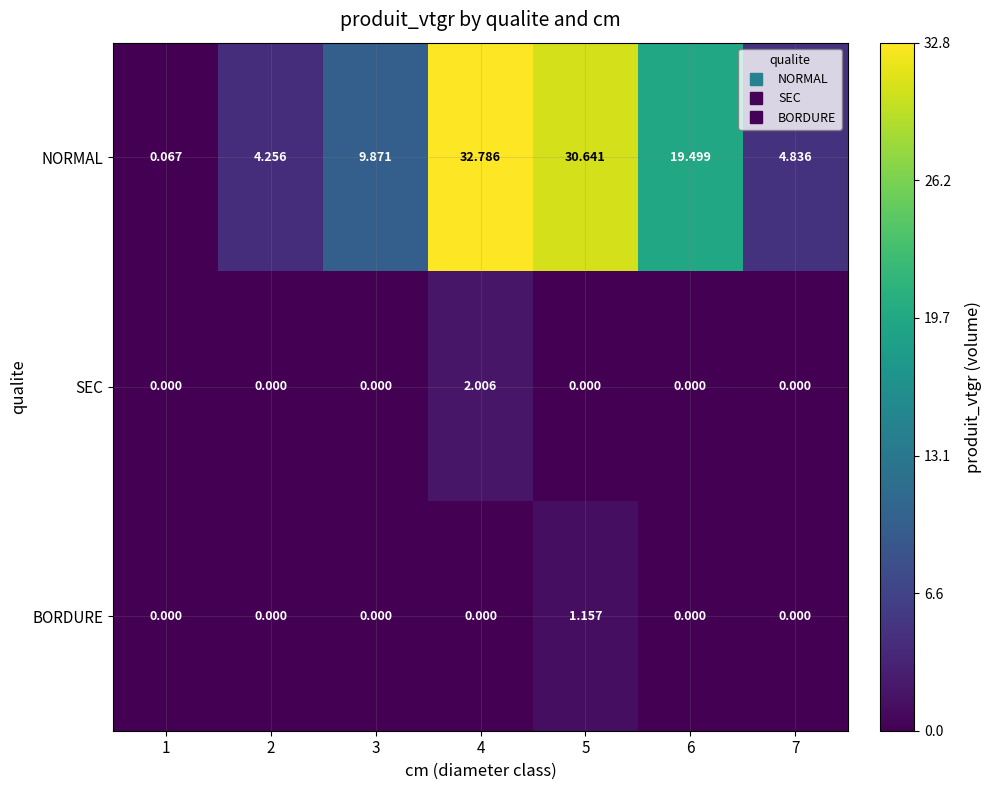

Which series has the largest range (max minus min)?

NORMAL